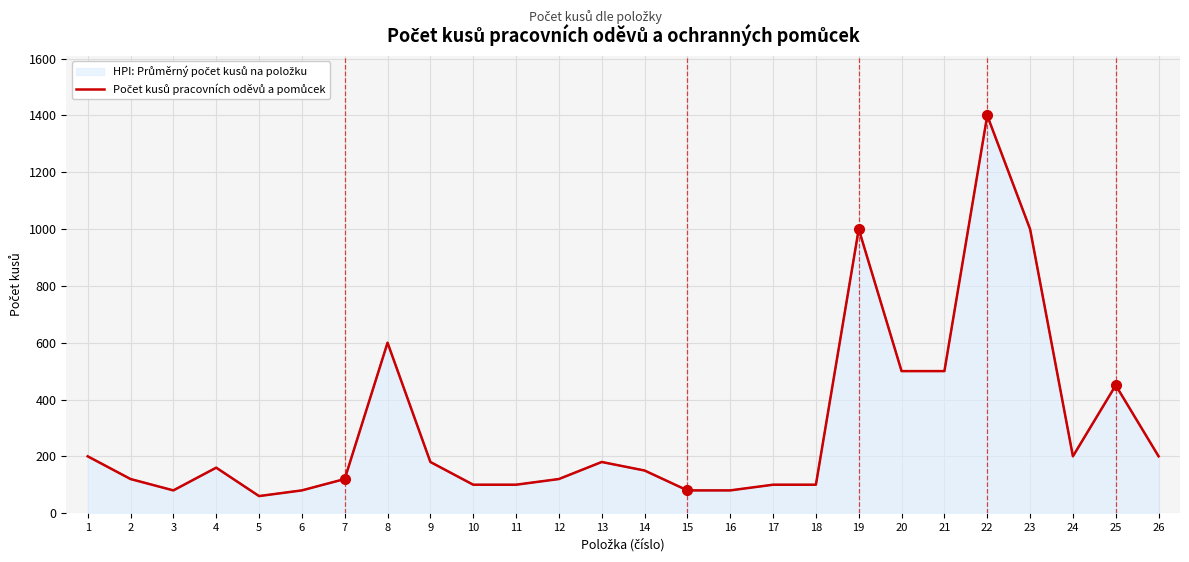

Count the number of values greater than 160.

12